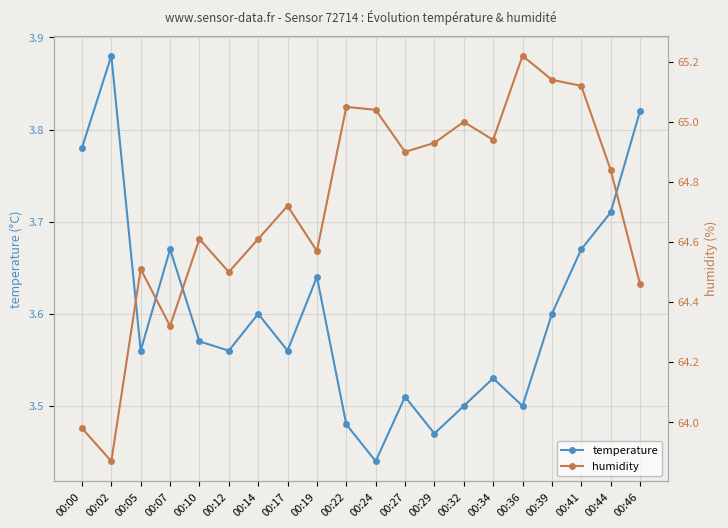

What is the approximate value of humidity at 00:44?

64.8